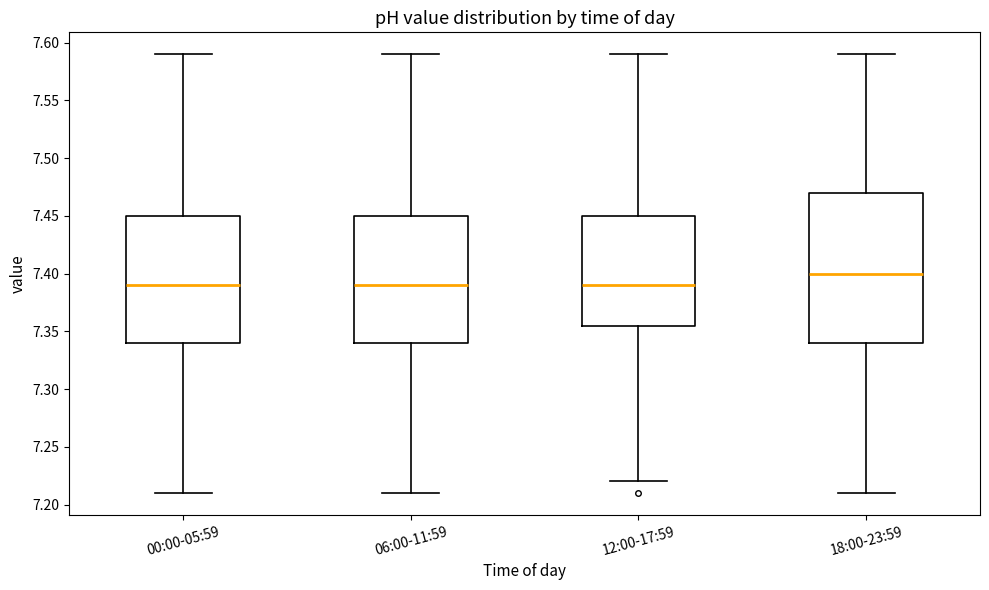

Reading left to right, read every box against the y-axis: the position of its median line, the range the box covers, and the ends of its whiskers. The values are not printed on the chart, so give them approximately, as read against the axis.

00:00-05:59: median 7.390, box 7.340 to 7.450, whiskers 7.210 to 7.590
06:00-11:59: median 7.390, box 7.340 to 7.450, whiskers 7.210 to 7.590
12:00-17:59: median 7.390, box 7.355 to 7.450, whiskers 7.220 to 7.590
18:00-23:59: median 7.400, box 7.340 to 7.470, whiskers 7.210 to 7.590